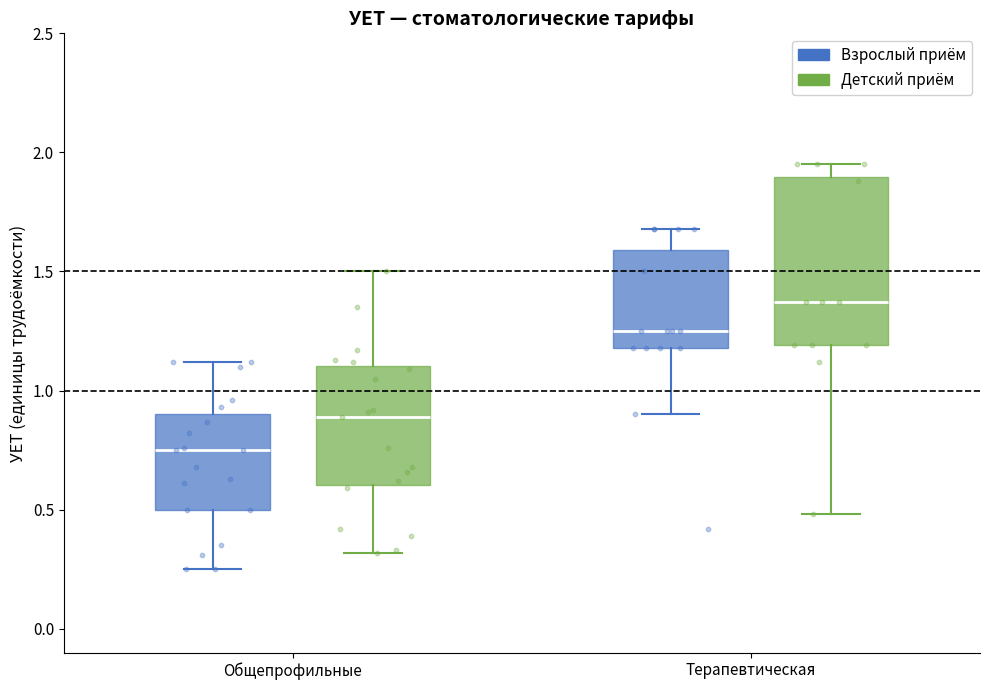

Reading left to right, transcribe this box plot: for each box, give where its median line is, the range the box spans, and where its two whiskers end, as read against the y-axis. The values are not printed on the chart, so give them approximately, as read against the axis.

Общепрофильные (Взрослый приём): median 0.75, box 0.50 to 0.90, whiskers 0.25 to 1.10
Общепрофильные (Детский приём): median 0.90, box 0.60 to 1.10, whiskers 0.30 to 1.50
Терапевтическая (Взрослый приём): median 1.25, box 1.20 to 1.60, whiskers 0.90 to 1.70
Терапевтическая (Детский приём): median 1.35, box 1.20 to 1.90, whiskers 0.50 to 1.95